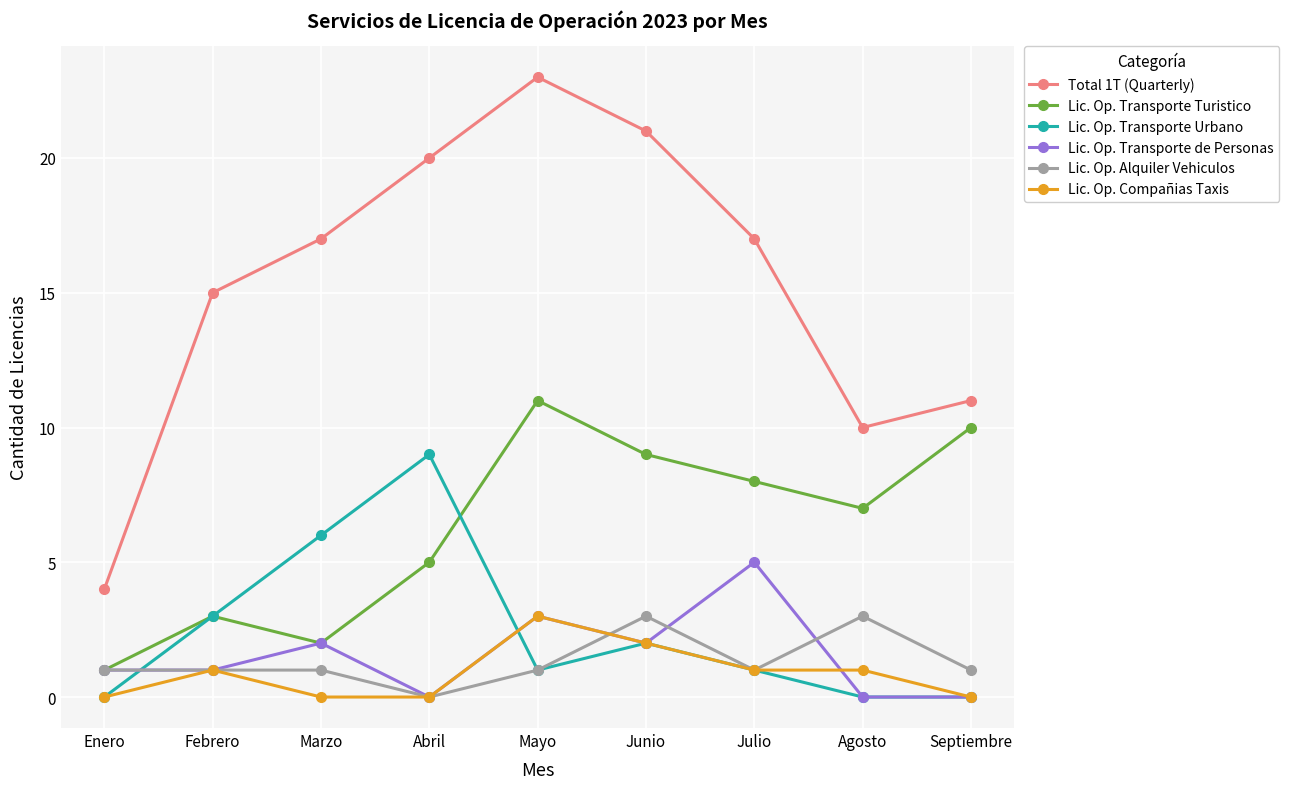

Which series has the largest range (max minus min)?

Total 1T (Quarterly)